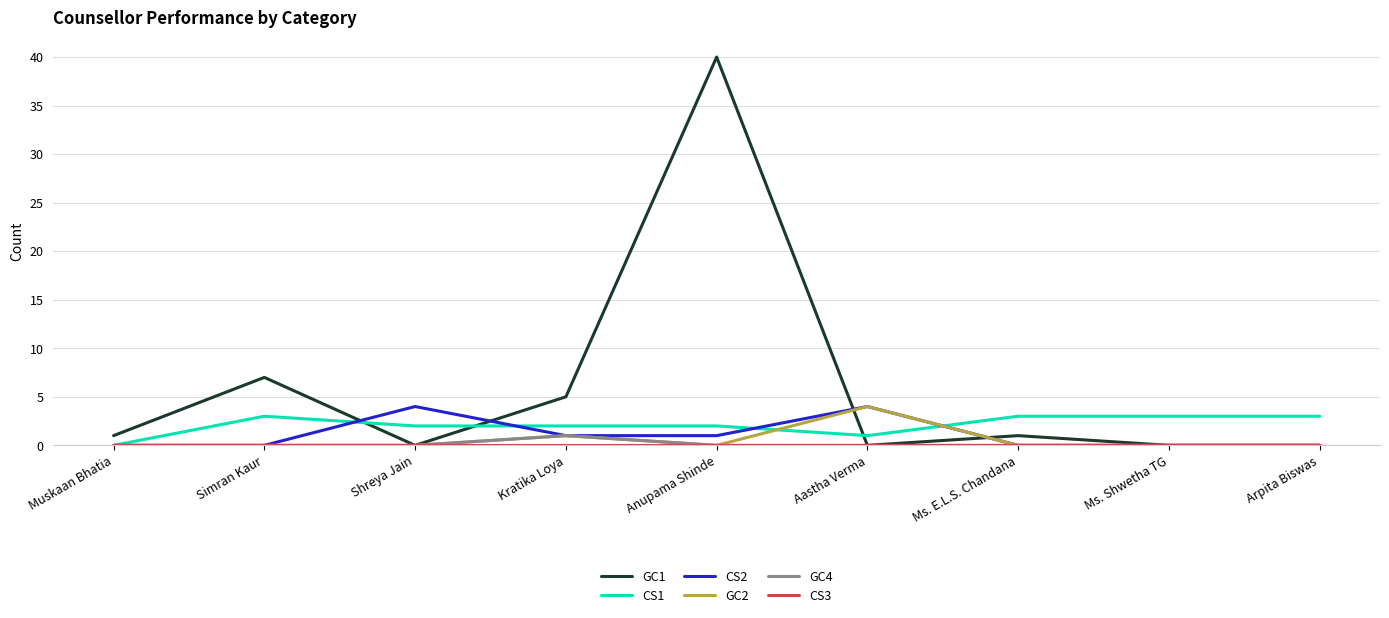

What is the difference between the second highest and second lowest values in the GC1 series?

7